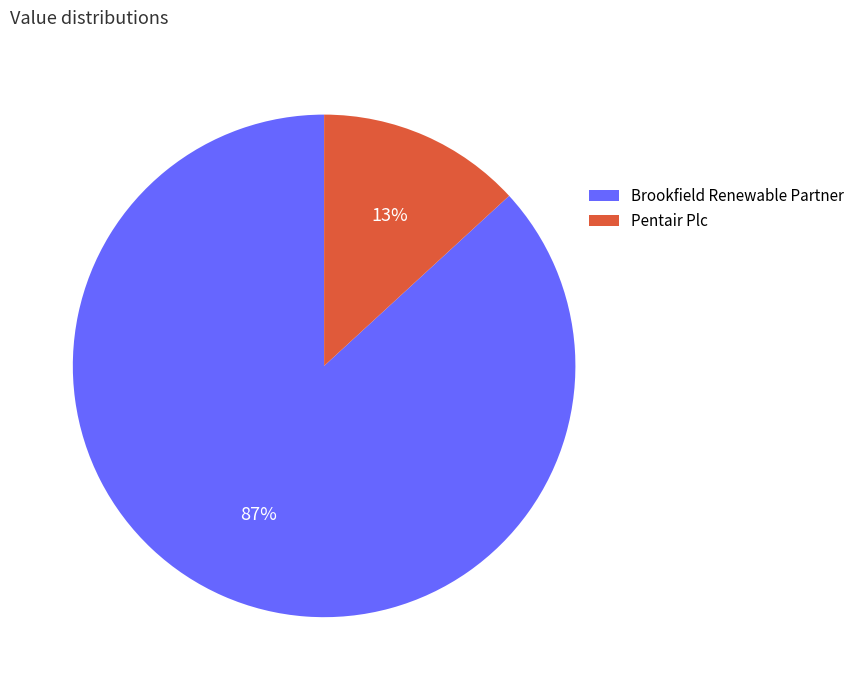

Between Pentair Plc and Brookfield Renewable Partner, which is larger?

Brookfield Renewable Partner